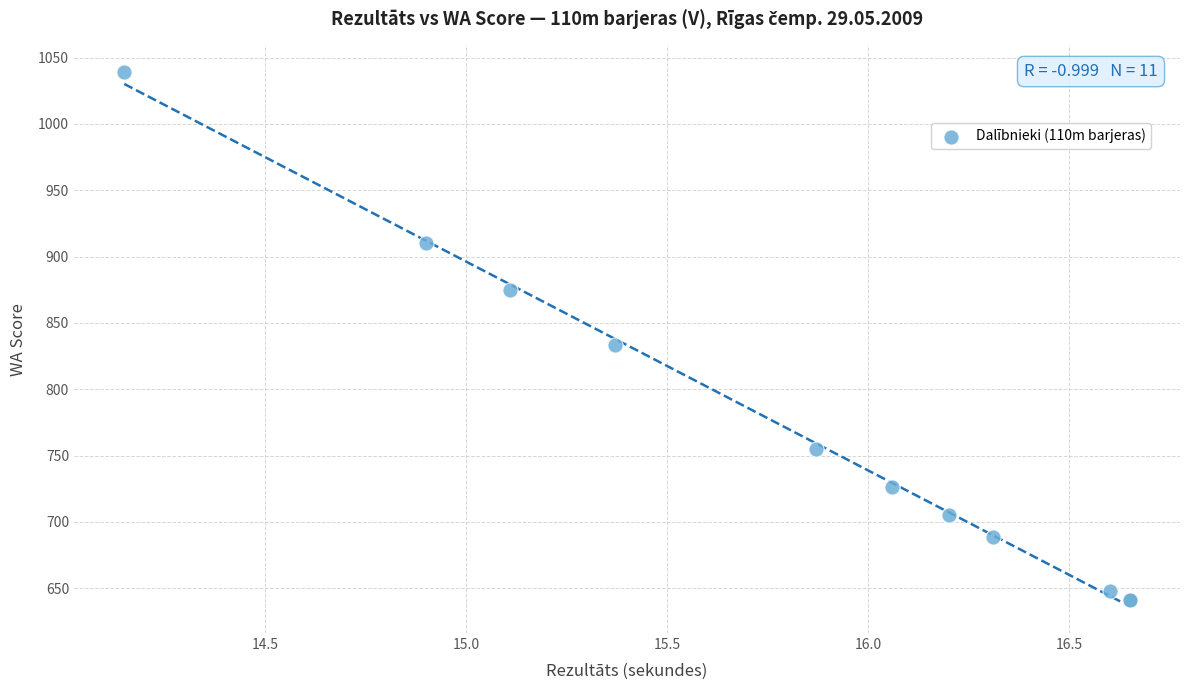

What Y value in the scatter plot is closest to 840?

833